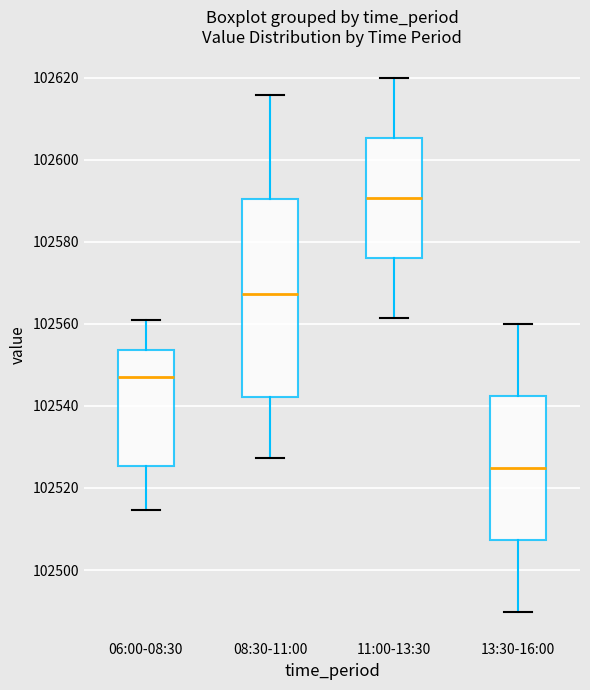

Which box is the tallest, from its lower edge to its upper edge?

08:30-11:00